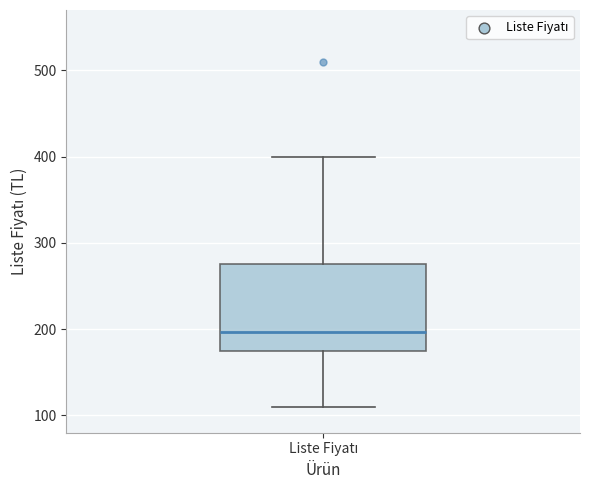

Read this box plot against the y-axis: the position of the median line, the range covered by the box, and the ends of both whiskers. The values are not printed on the chart, so give them approximately, as read against the axis.

median 200, box 180 to 280, whiskers 110 to 400